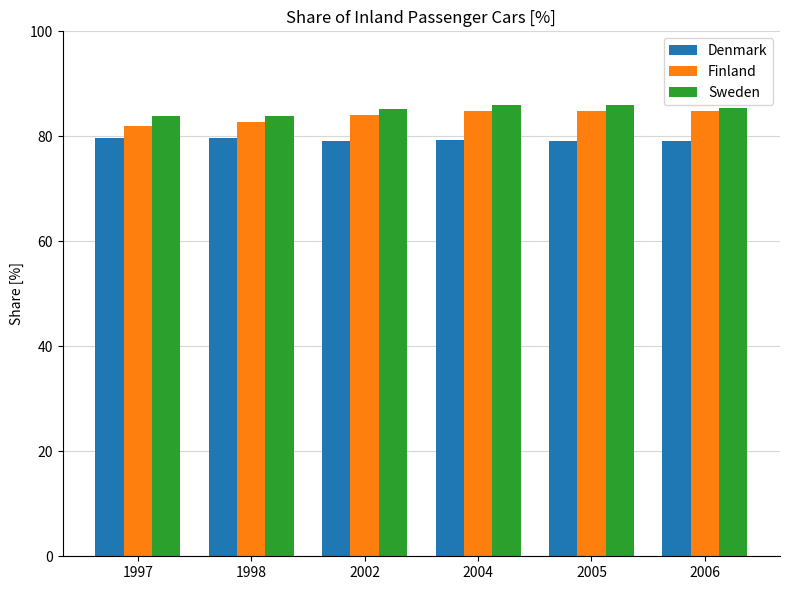

What is the greatest value displayed?

85.9